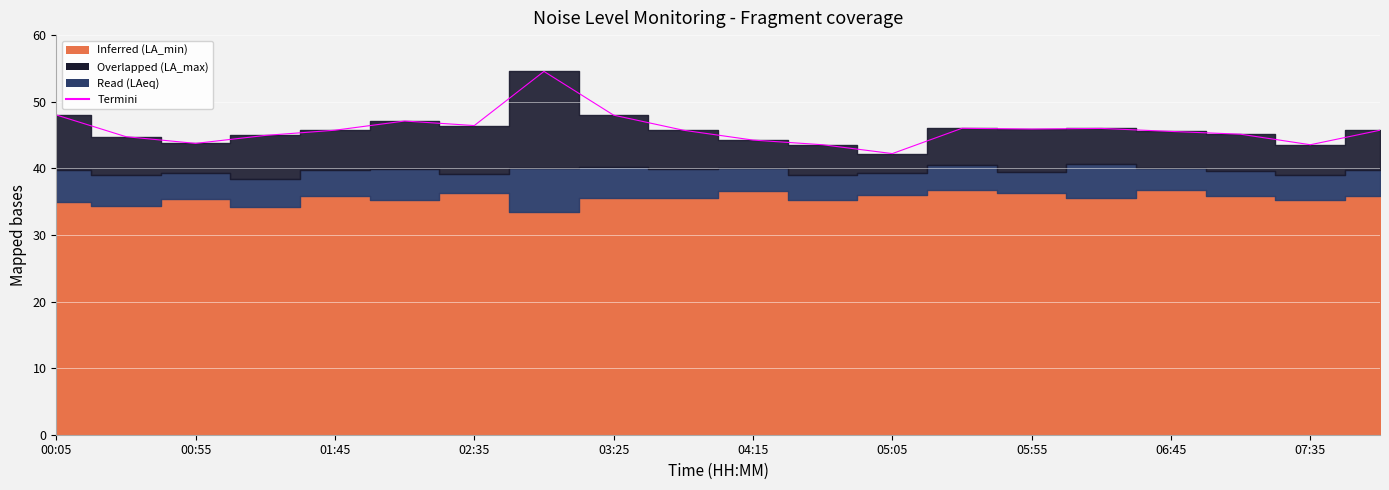

True or false: the data has more than 0 interior local peaks.

True